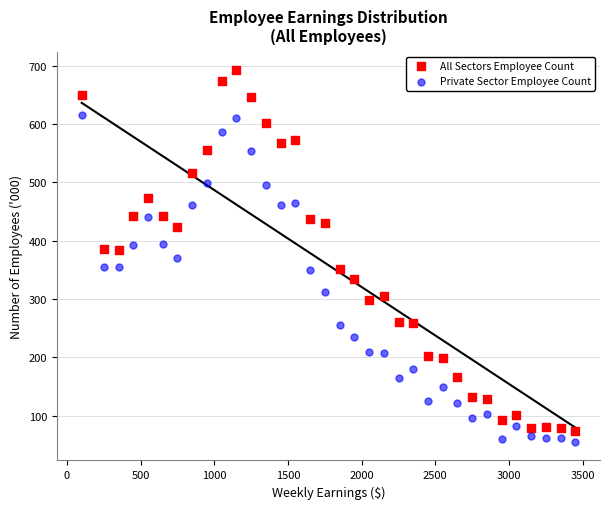

Which series reaches the minimum Y coordinate?

Private Sector Employee Count